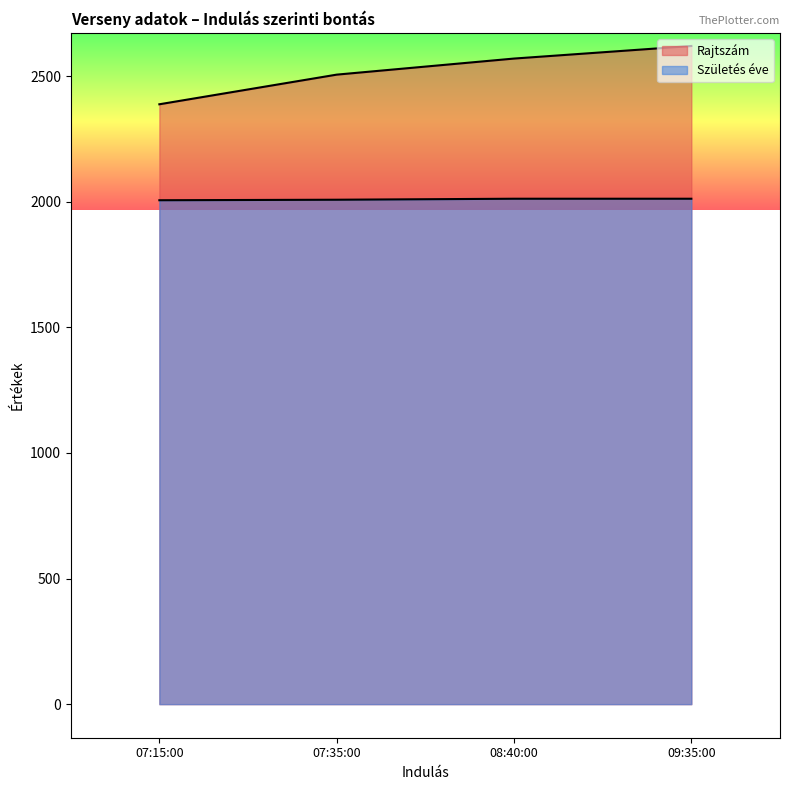

True or false: Rajtszám has a value of 678 at 09:35:00.

False